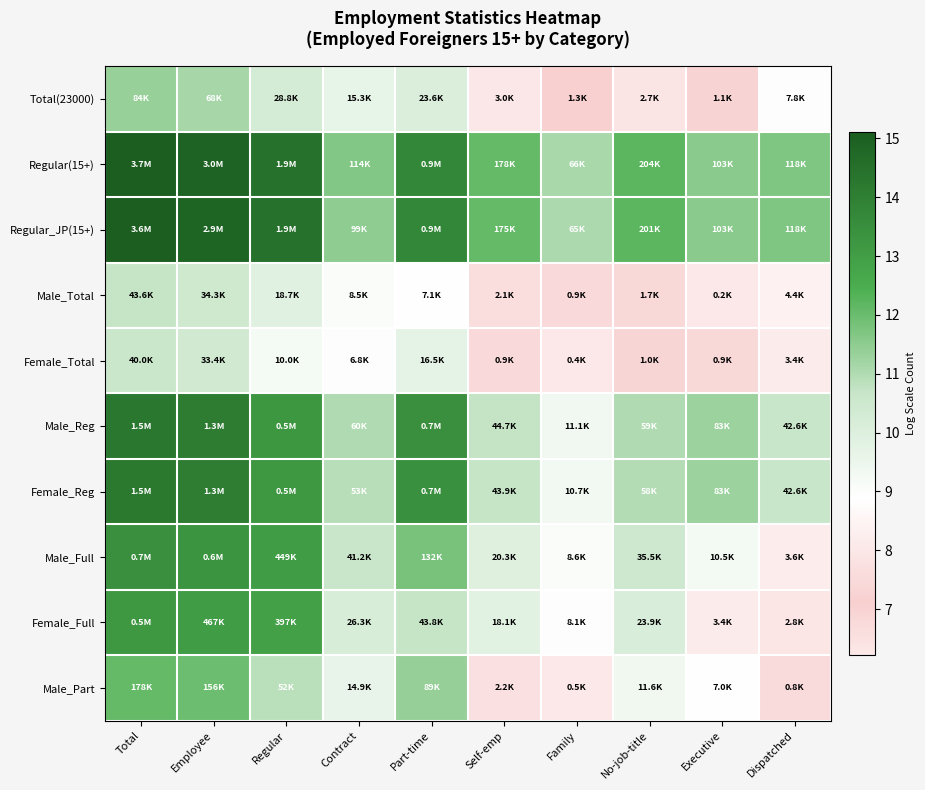

What is the smallest value displayed?

5.4